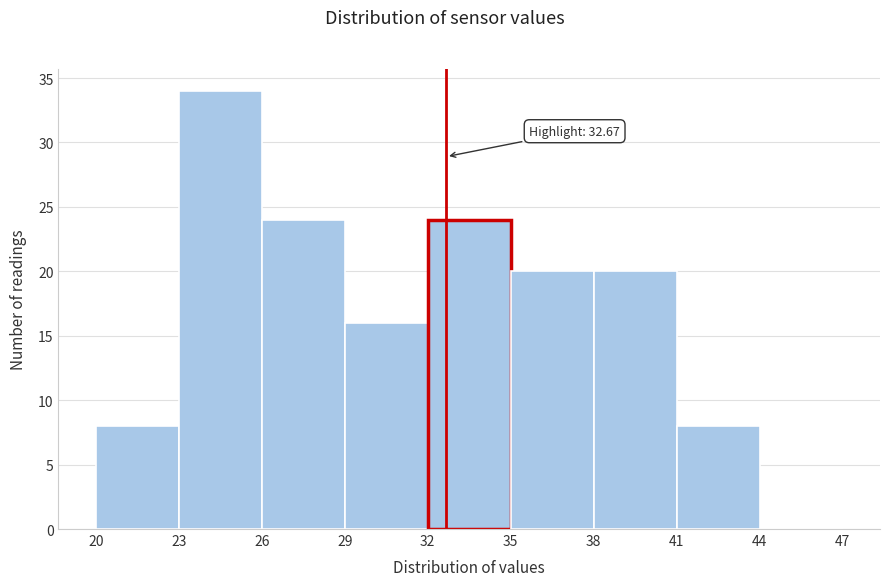

Which range on the x-axis has the tallest bar?

23 to 26